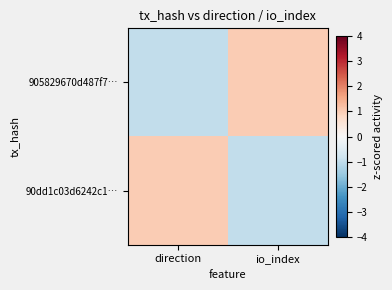

At which category is the sum across all series the highest?

direction